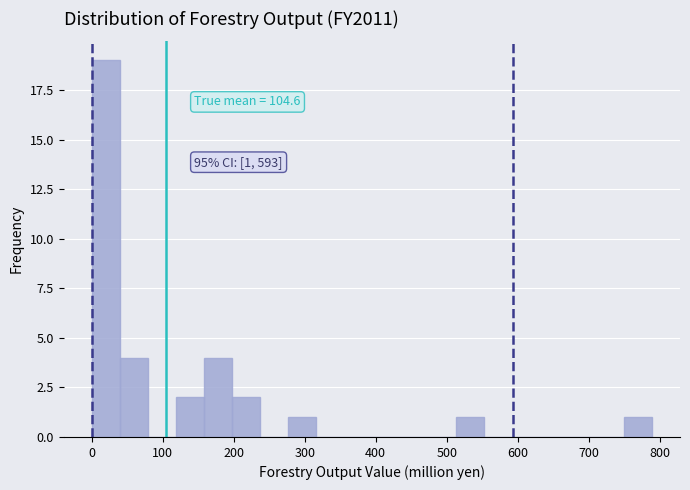

Read against the x-axis, roughly where is the centre of the tallest bar?

20